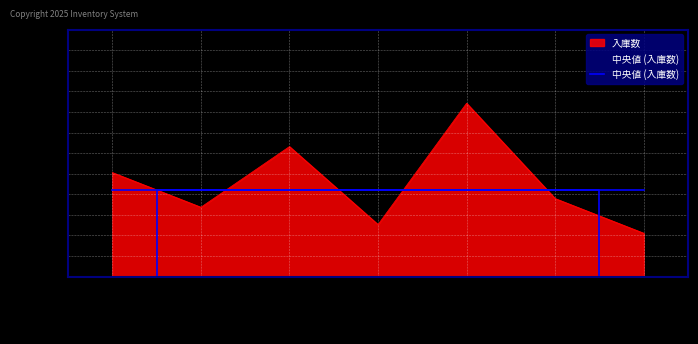

What is the sum of all values?

750